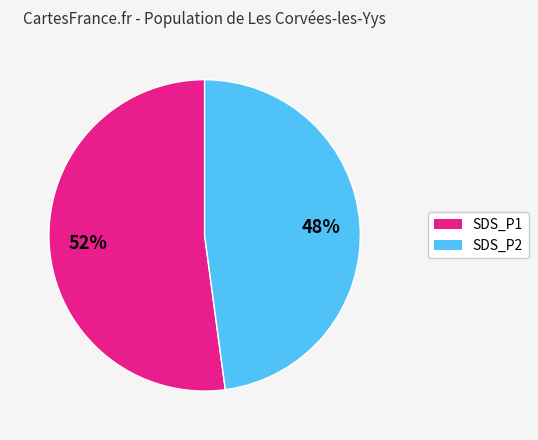

To the nearest percent, what is the average slice percentage?

50%